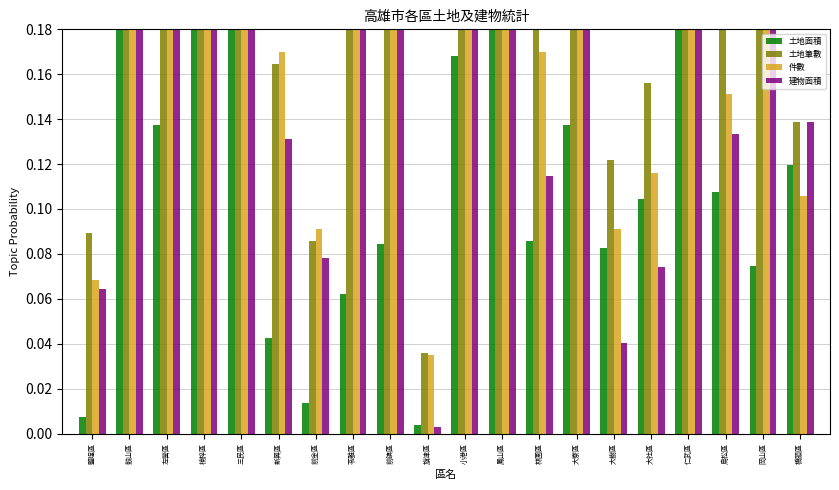

What is the sum of the 土地面積 values at 楠梓區 and 仁武區?

0.9